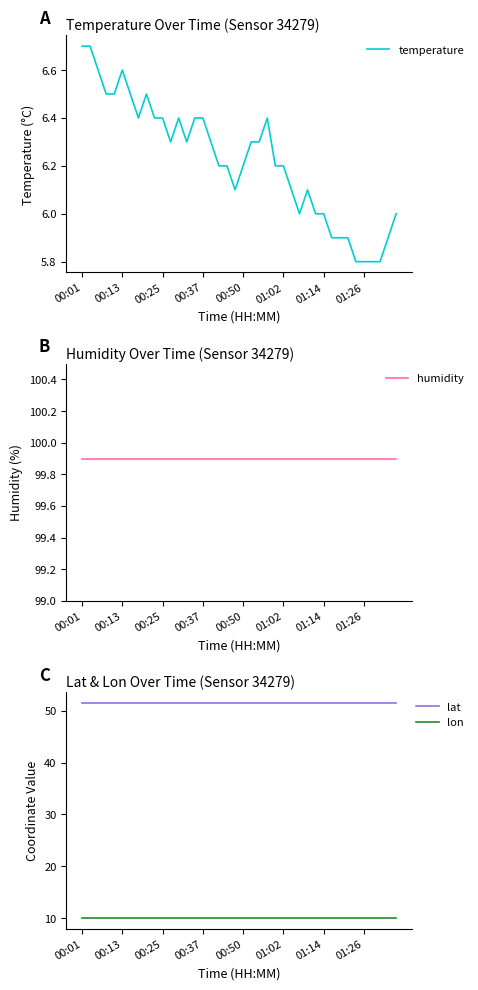

List the series in order of their peak value, highest first.

humidity, lat, lon, temperature